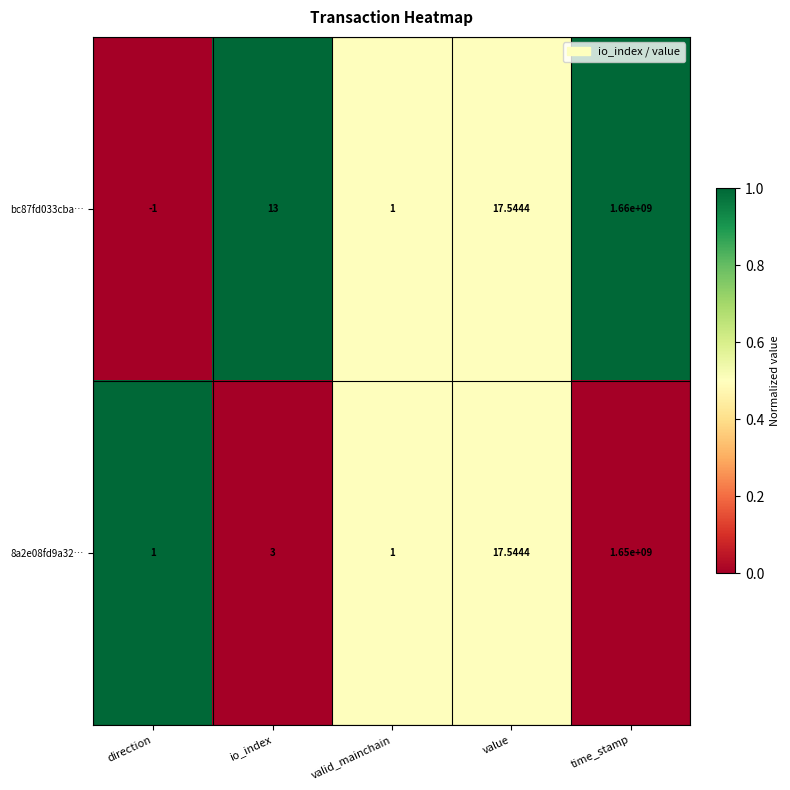

What is the maximum value shown in the chart?

1660000000.0